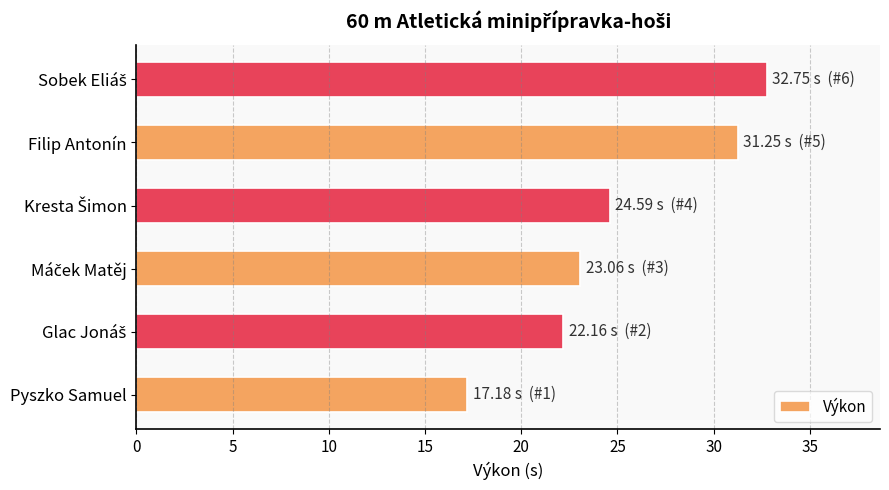

What is the average value?

25.2